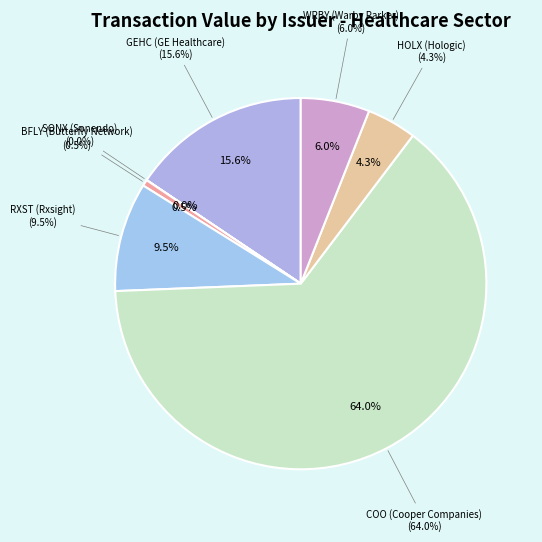

Count the number of slices in the pie.

7